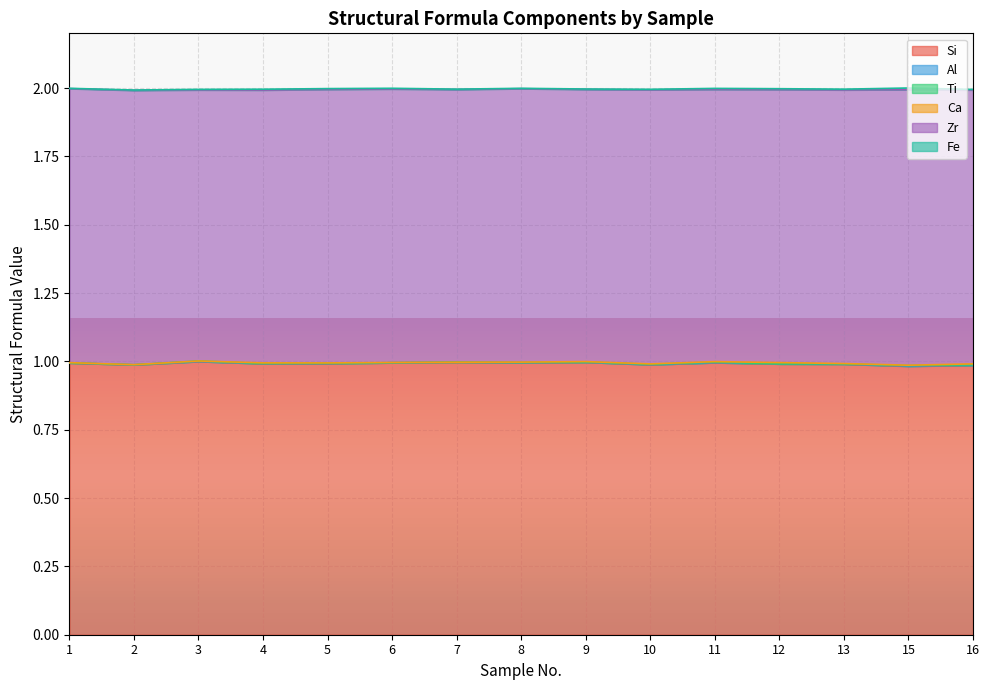

What are all the series names shown in the legend?

Si, Al, Ti, Ca, Zr, Fe